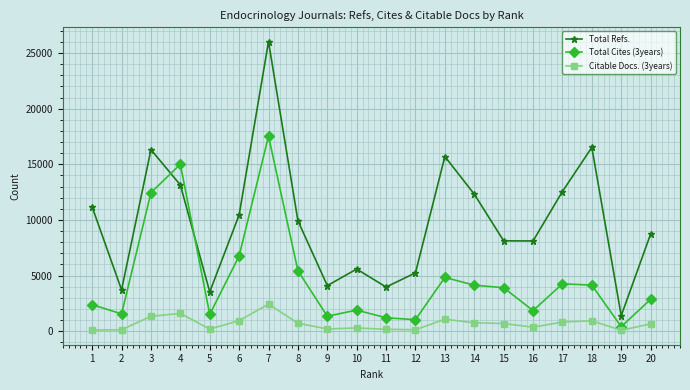

How many data points does each series have?

20